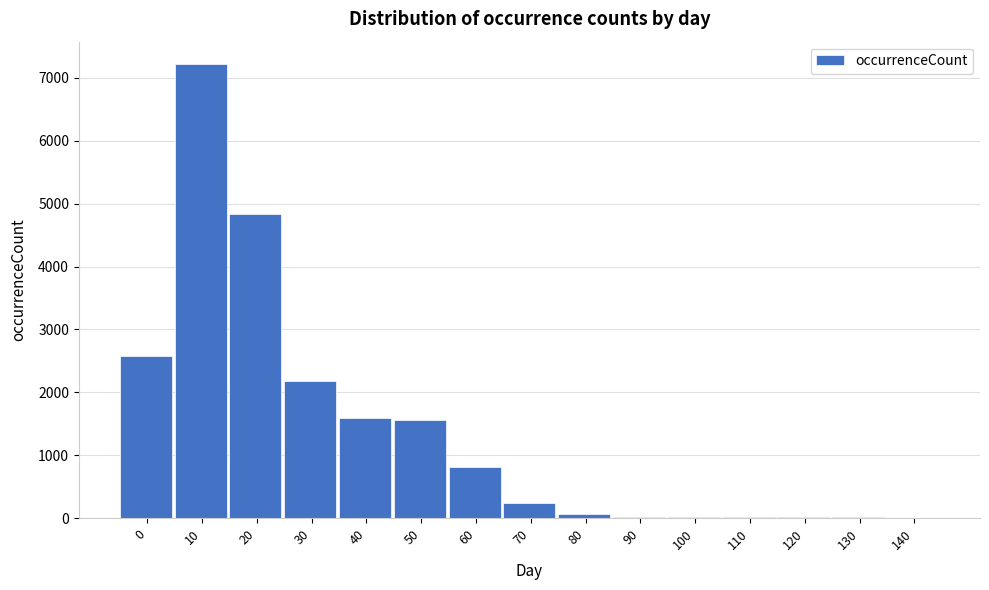

What is the change in value from 40 to 60?

-783